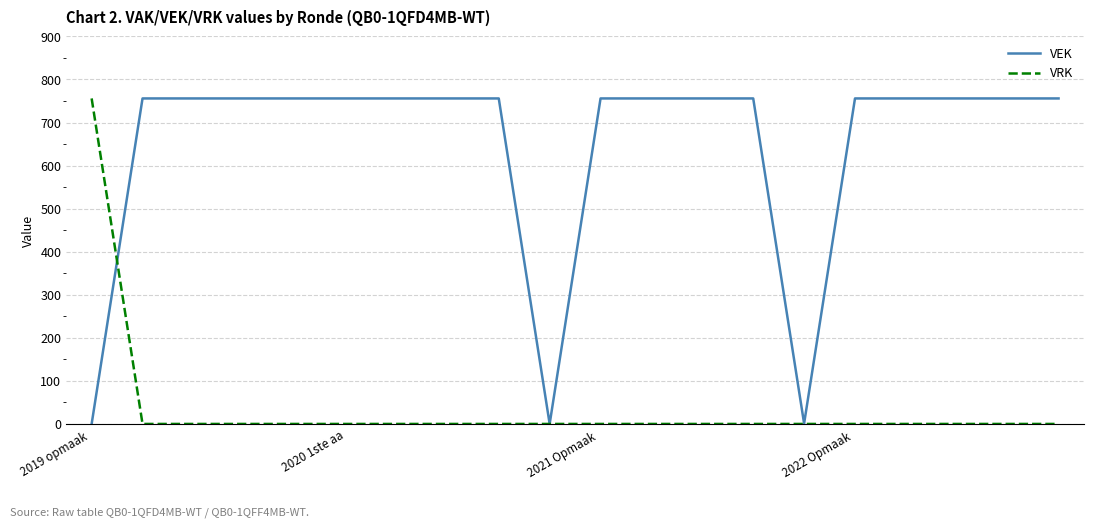

How many lines are shown in the chart?

2